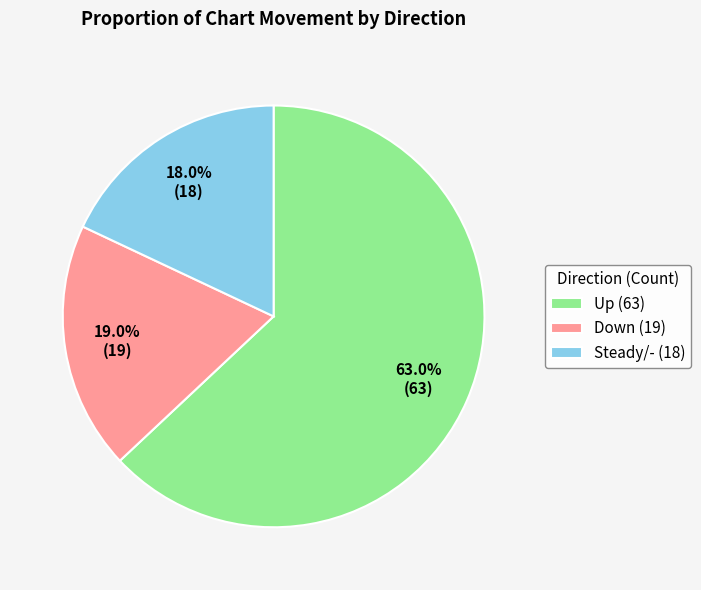

Which slice is the smallest?

Steady/- (18)